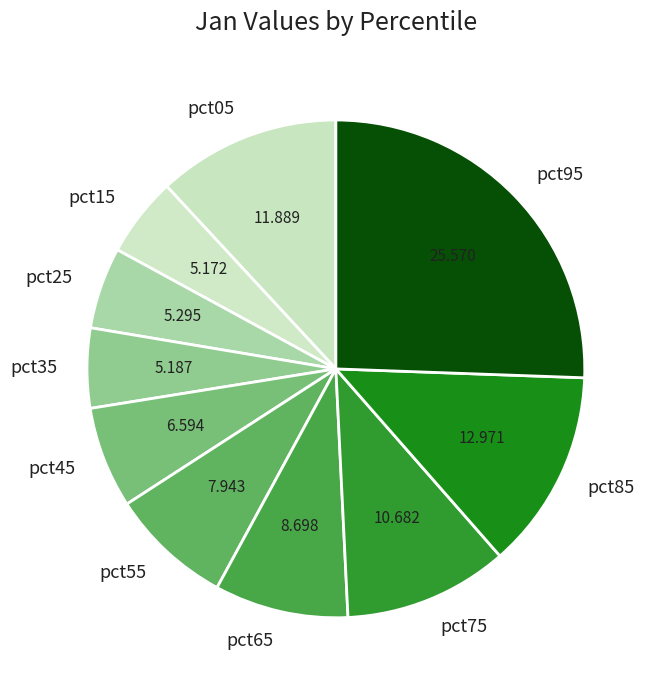

Combined, do pct15 and pct45 account for over 50%?

No